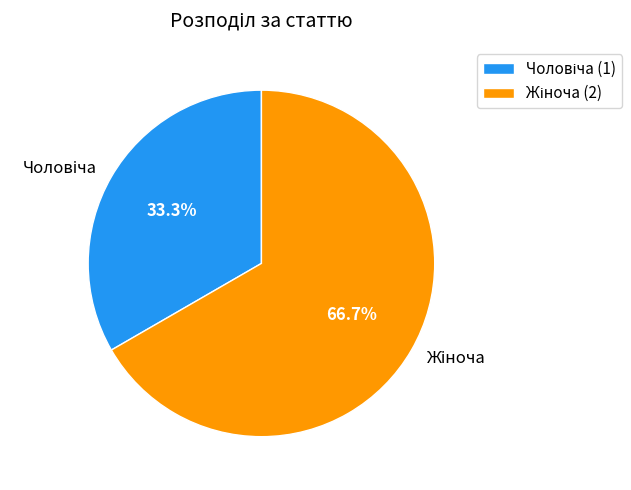

Is there any slice that represents more than half of the pie?

Yes